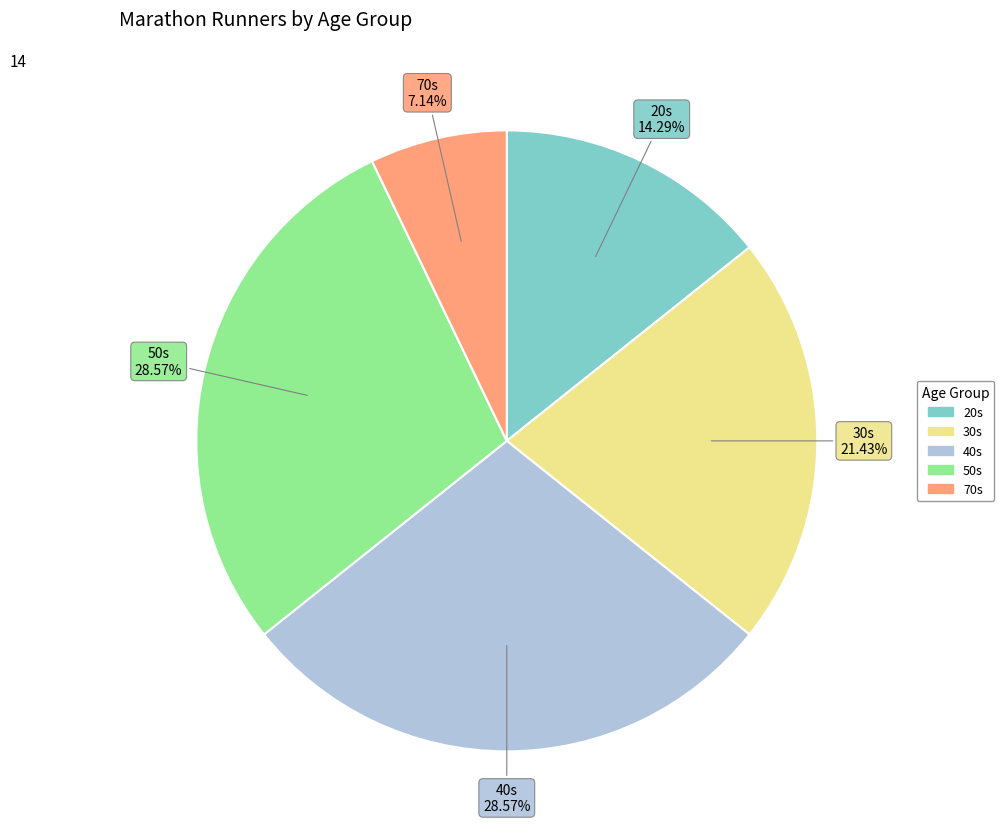

Does any single category account for the majority?

No